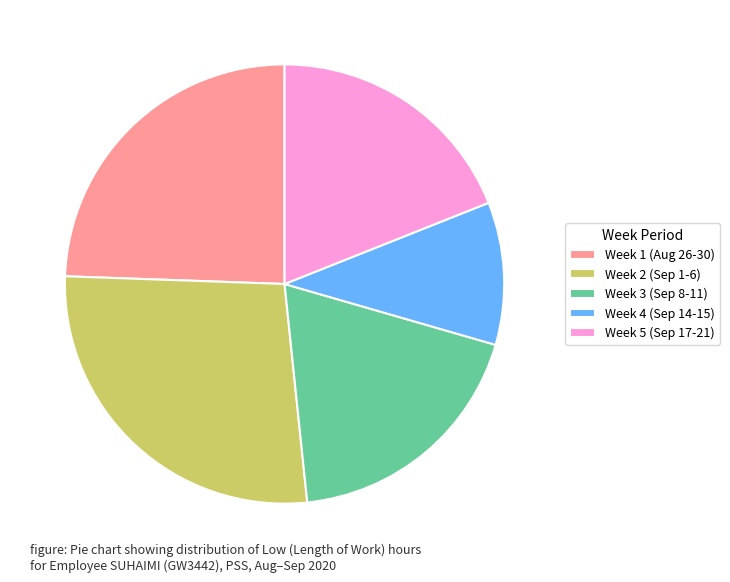

Is it true that Week 3 (Sep 8-11) is 19% of the pie?

True